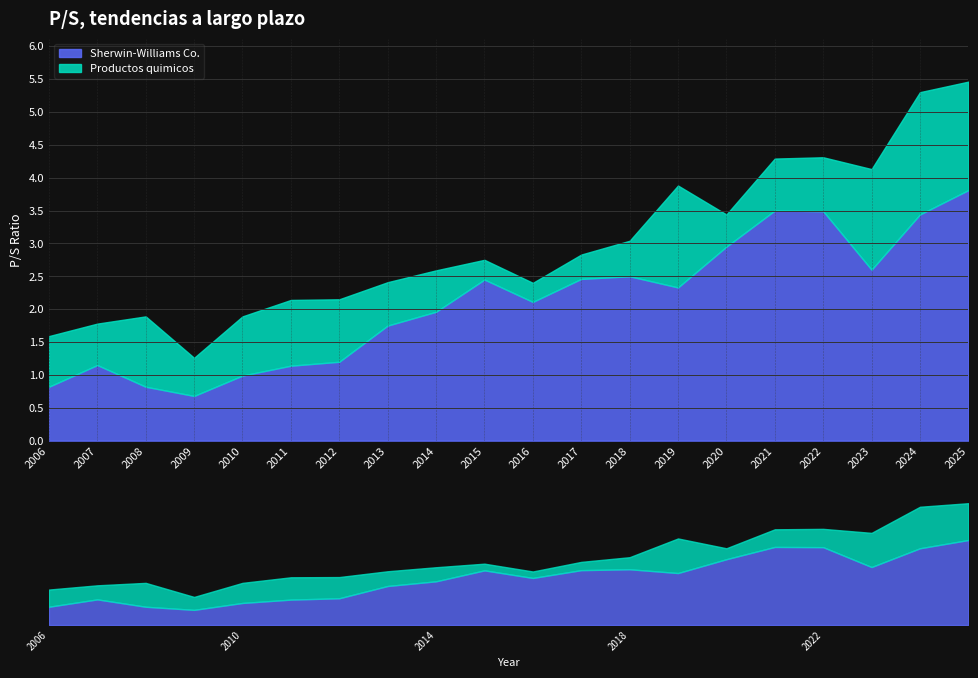

What is the highest value of the Productos químicos series?

5.5